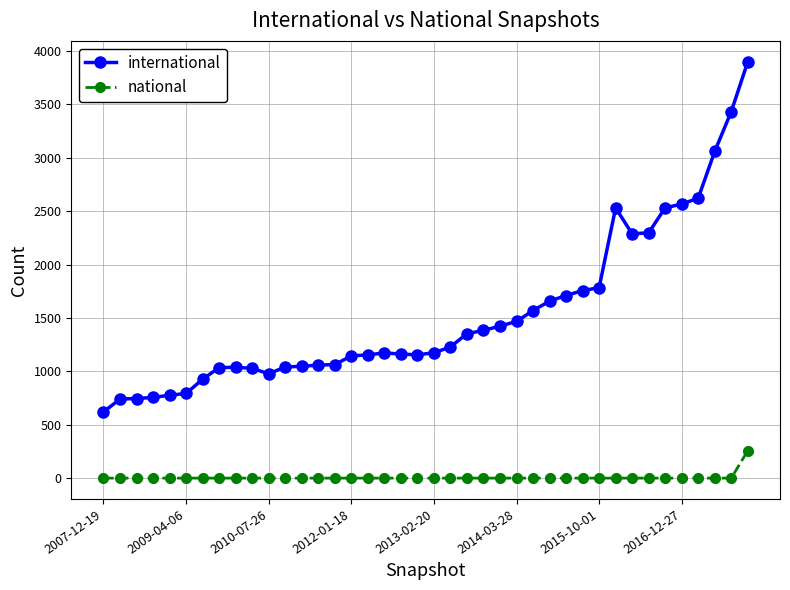

Is this an area chart (filled region under the line)?

No